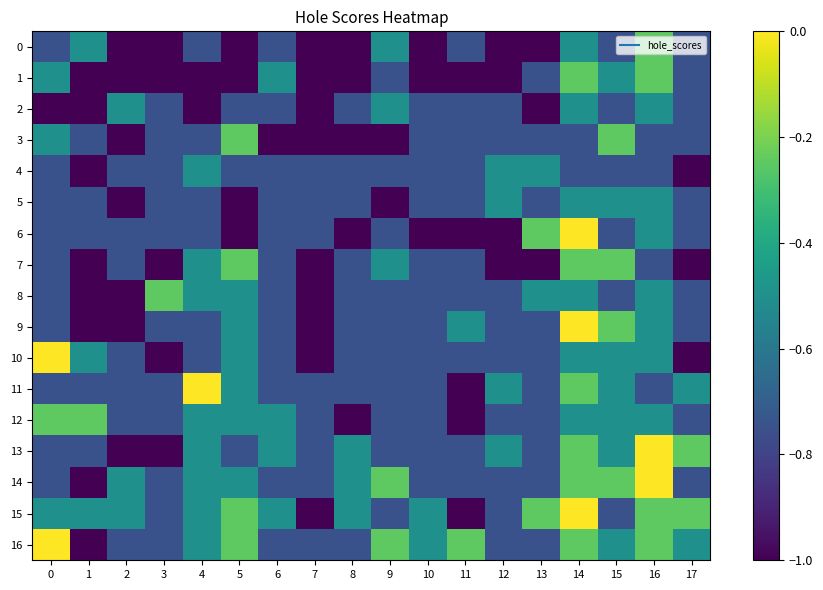

At which category is the sum across all series the highest?

14